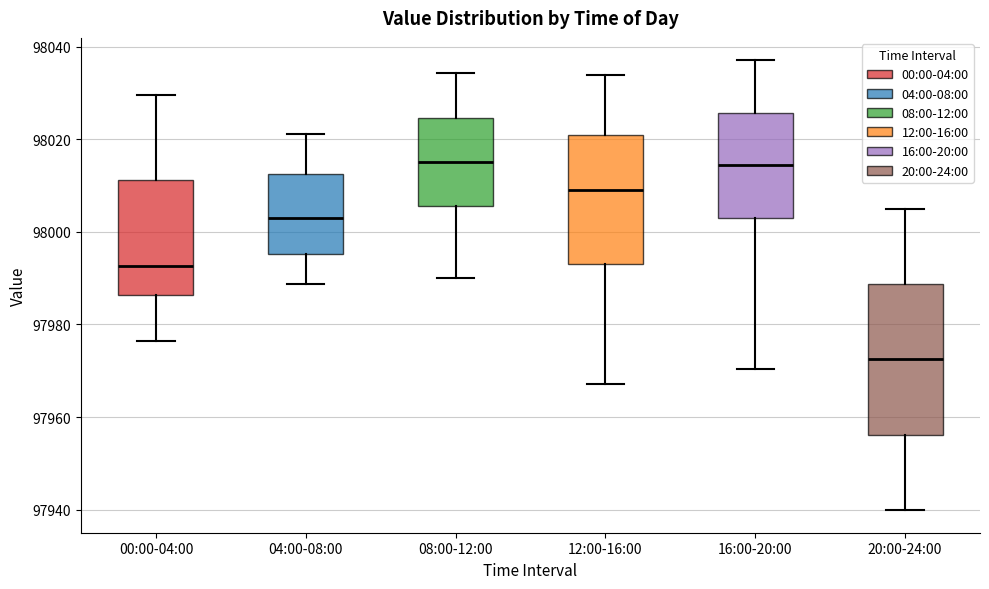

Which box's median line is the lowest?

20:00-24:00